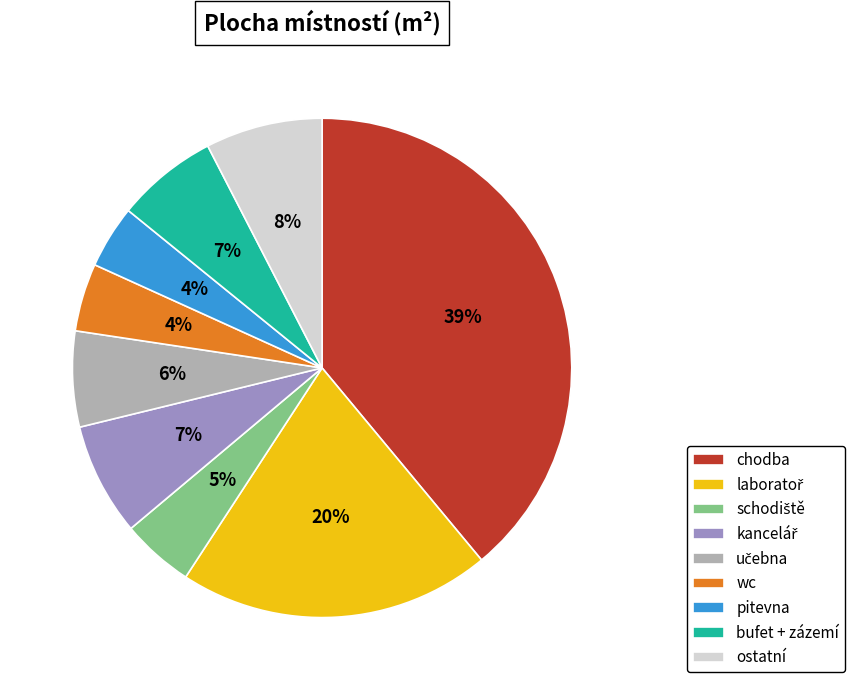

Which has a higher value, pitevna or ostatní?

ostatní